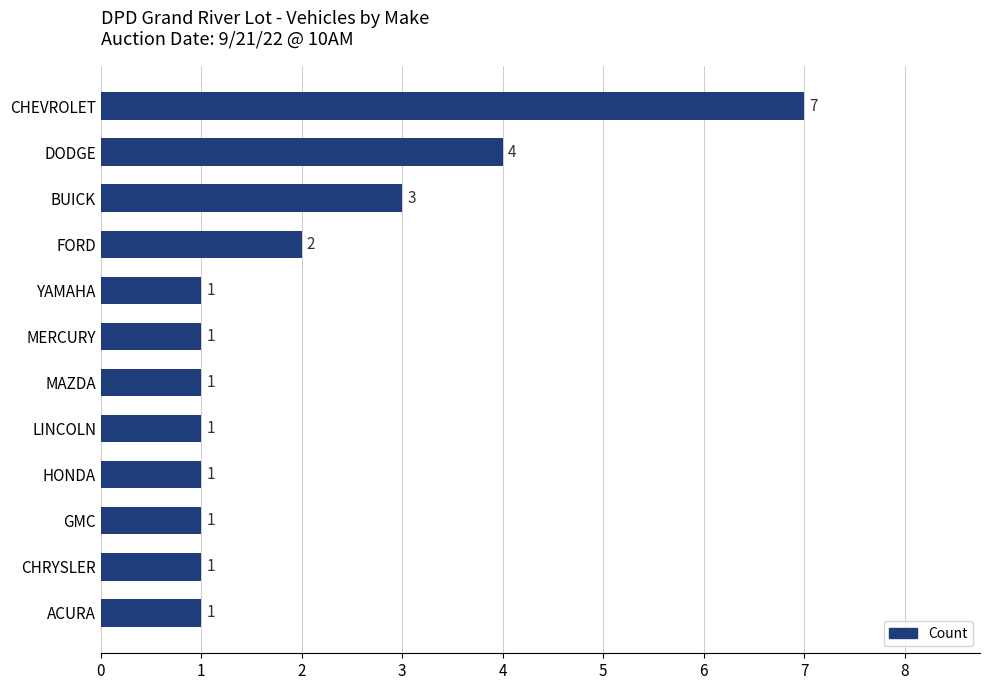

What is the maximum value shown in the chart?

7